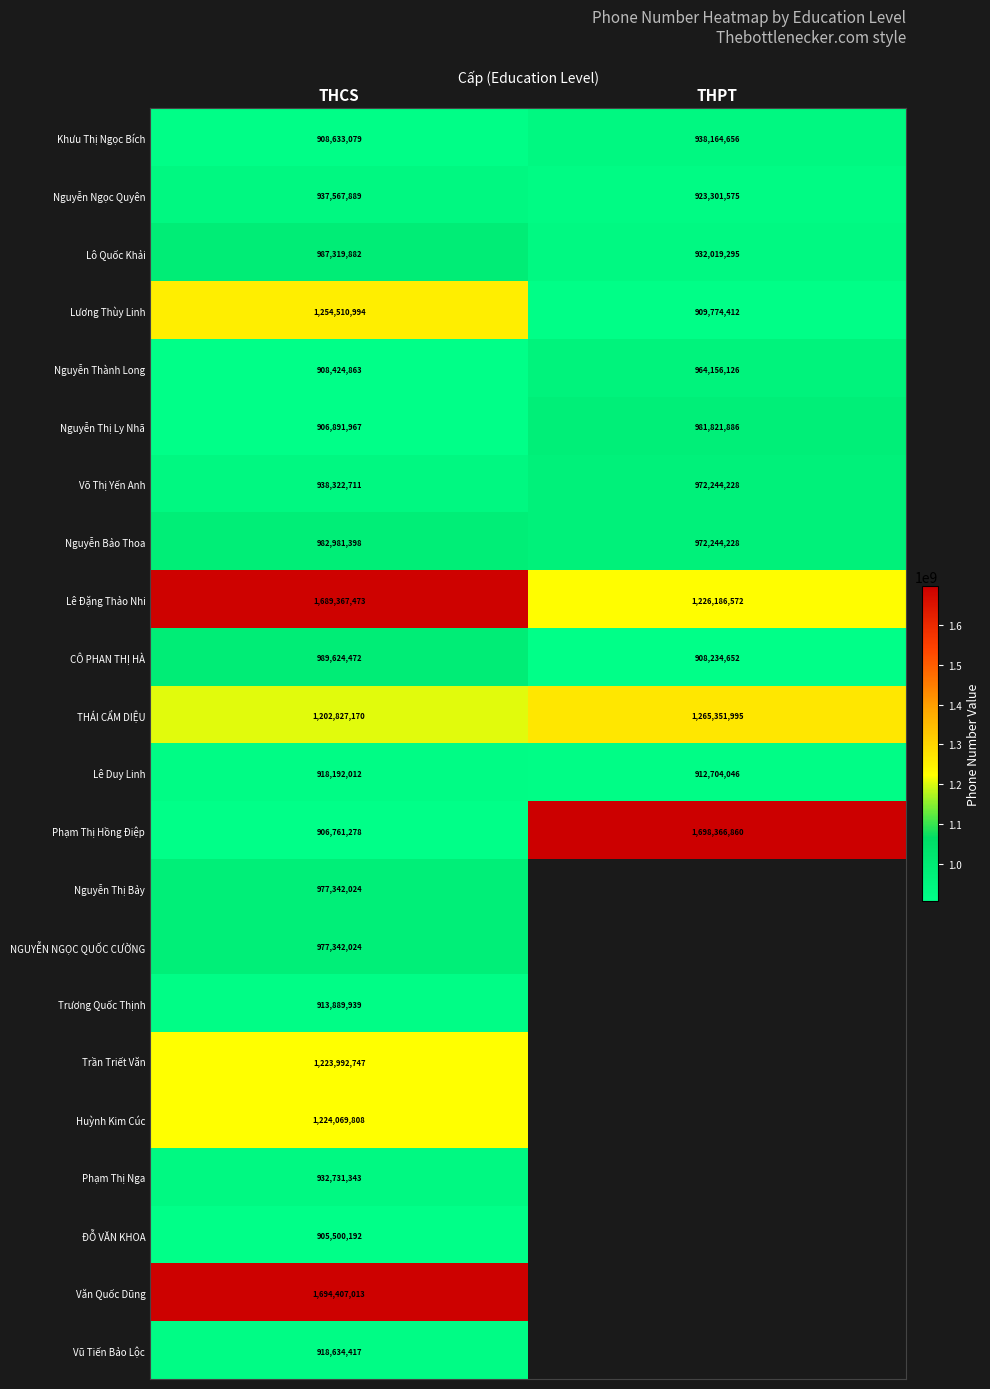

Which category has the highest value across all series?

THPT